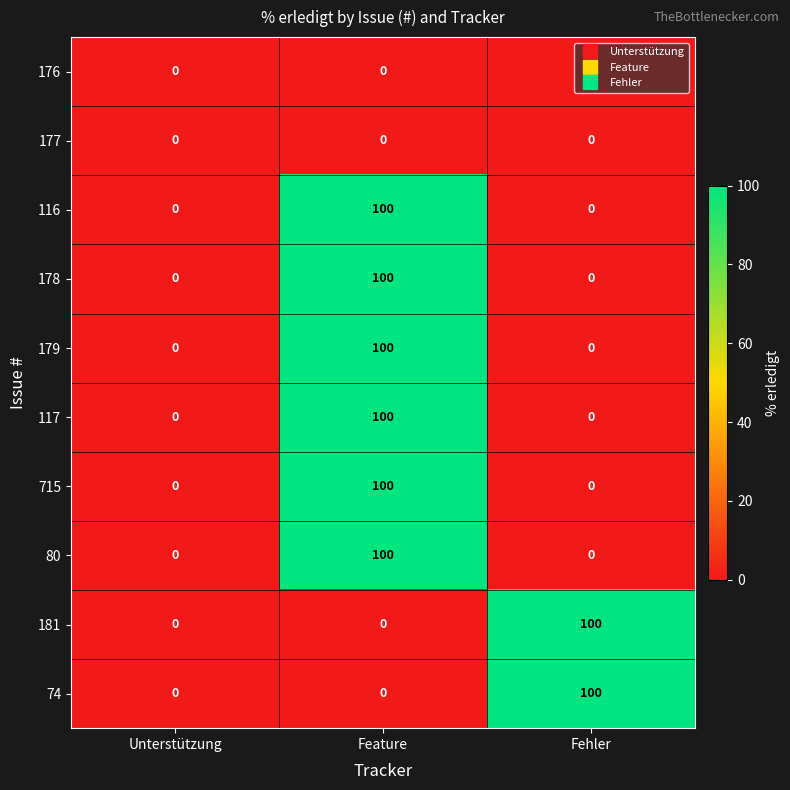

The 178 series shows 68 at Fehler. True or false?

False